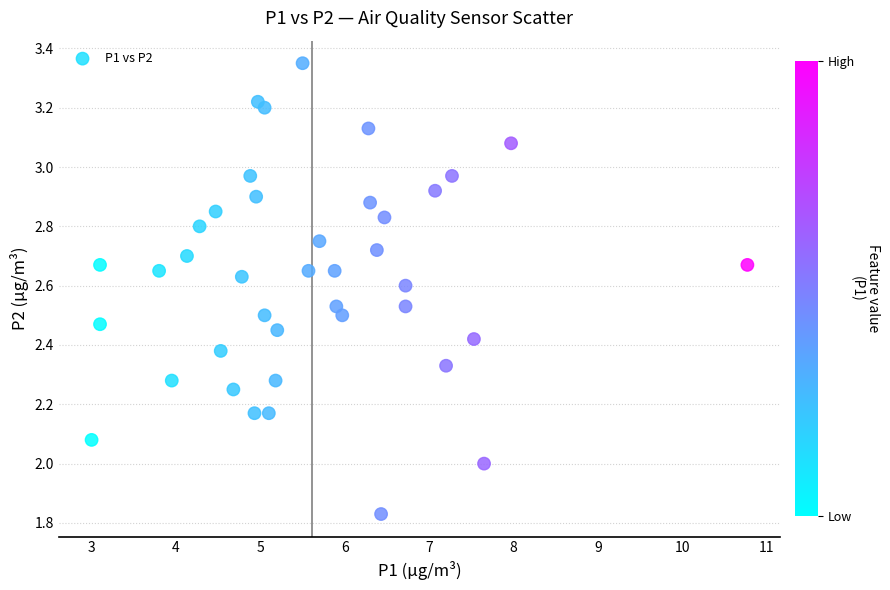

What is the range of Y values (max minus min)?

1.5